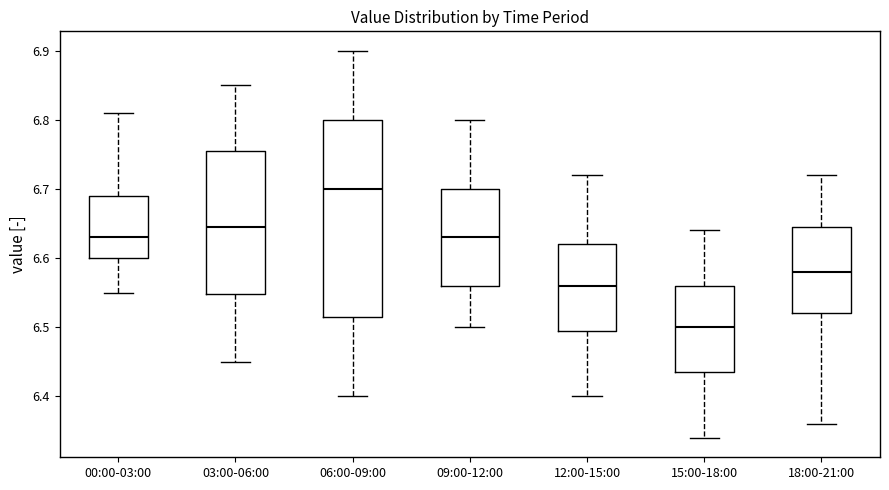

Comparing the boxes themselves (not the whiskers), which one is the tallest?

06:00-09:00